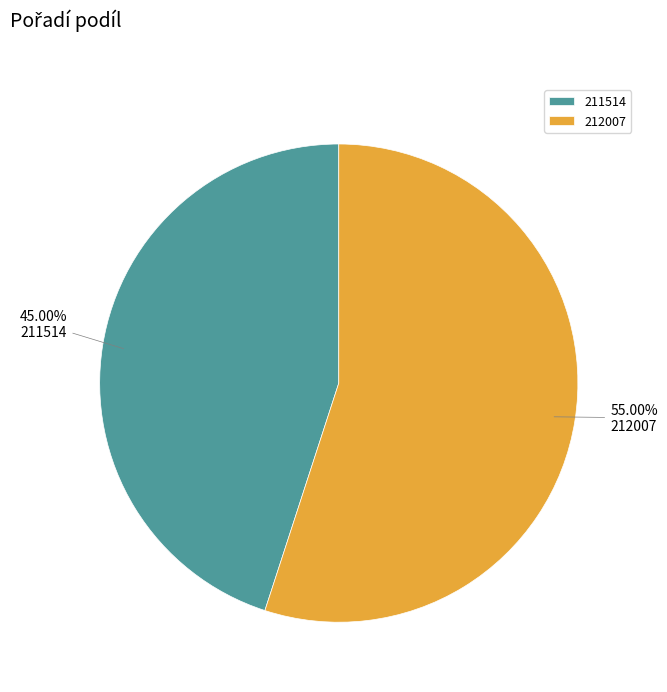

Combined, do 212007 and 211514 account for over 50%?

Yes